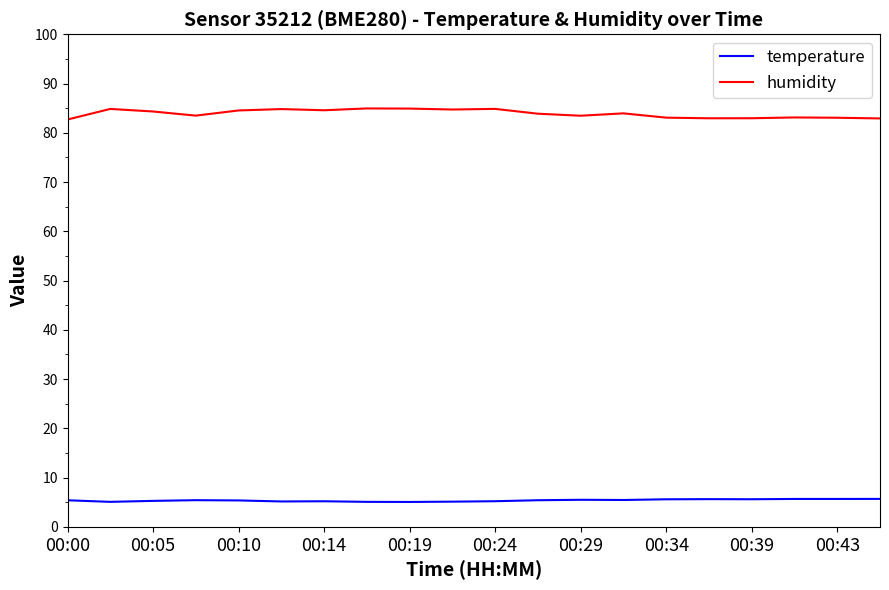

What is the maximum value for temperature?

5.7